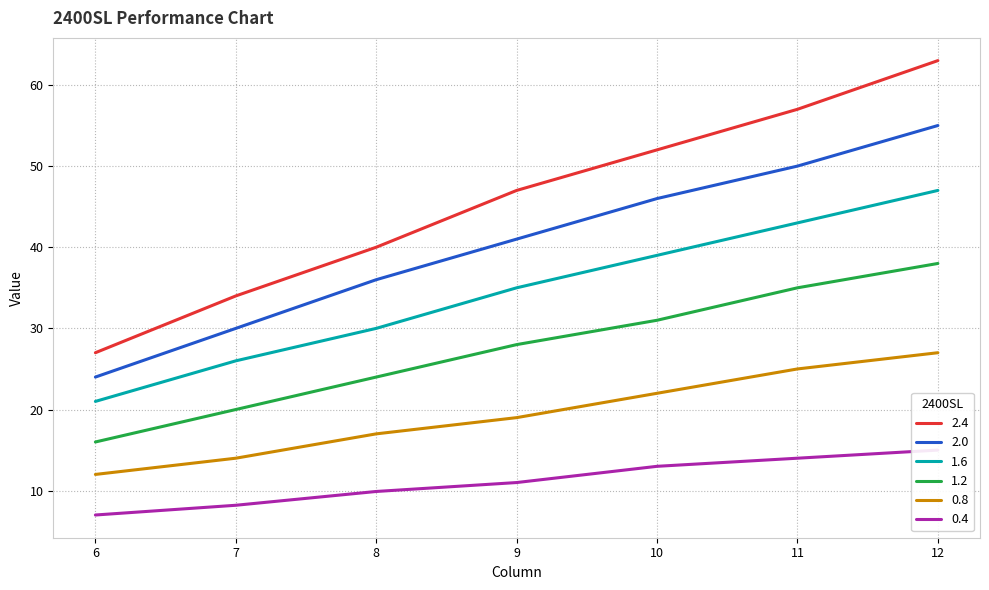

Between 12 and 11, which is larger?

12